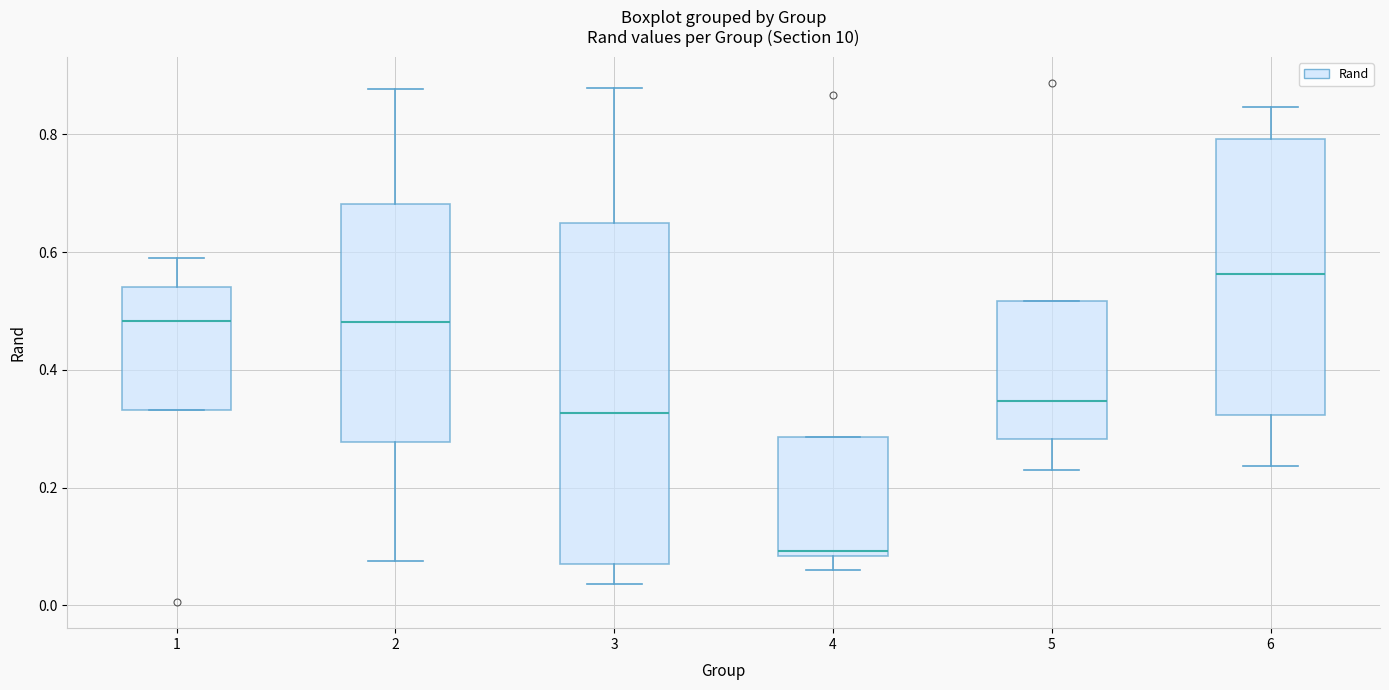

Where does the lower whisker of the box at x = 2 end on the y-axis? The values are not printed on the chart, so give them approximately, as read against the axis.

0.08